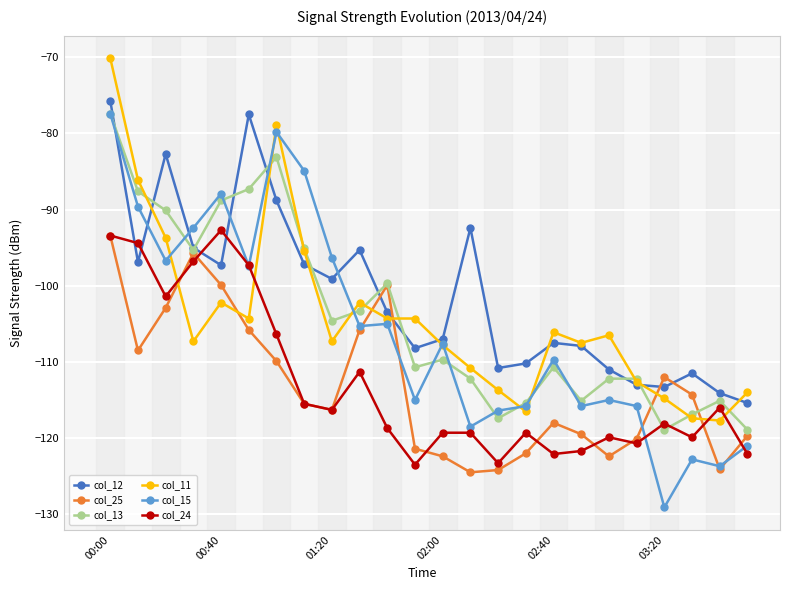

What is the minimum value for col_12?

-115.4